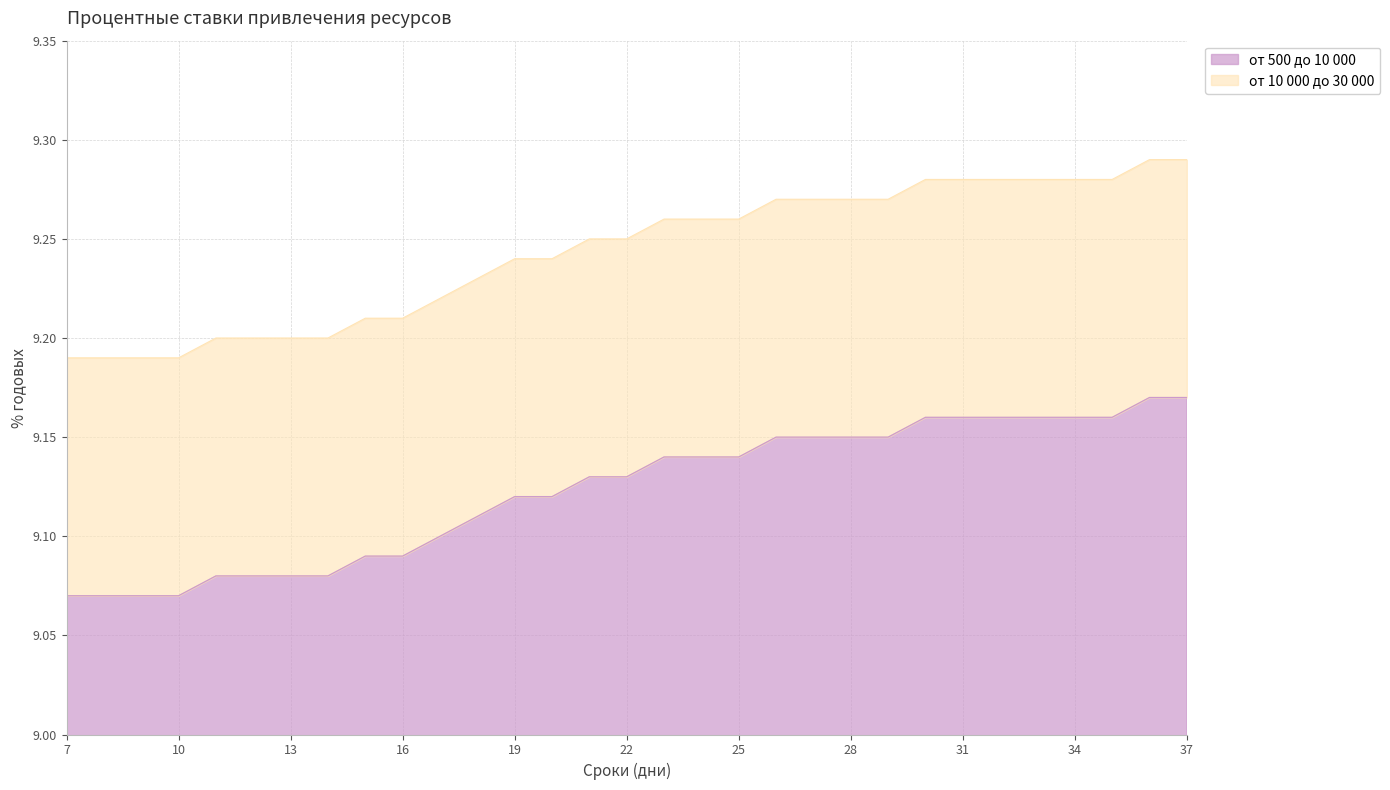

Where is от 10 000 до 30 000 nearest to the value 9?

7